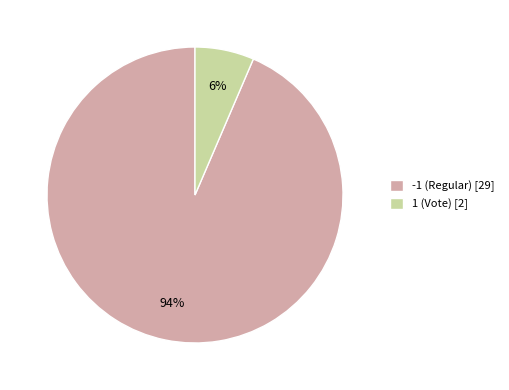

Combined, do 1 (Vote) [2] and -1 (Regular) [29] account for over 50%?

Yes